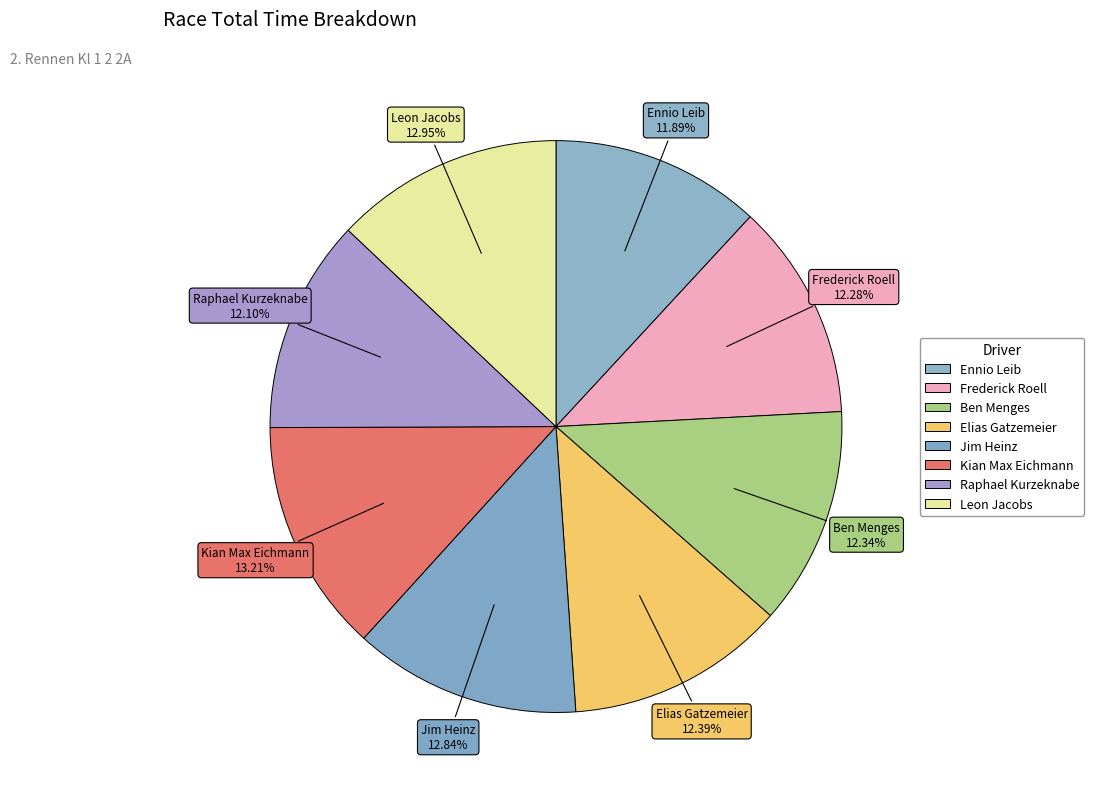

Rank the categories by value from lowest to highest.

Ennio Leib, Raphael Kurzeknabe, Frederick Roell, Ben Menges, Elias Gatzemeier, Jim Heinz, Leon Jacobs, Kian Max Eichmann